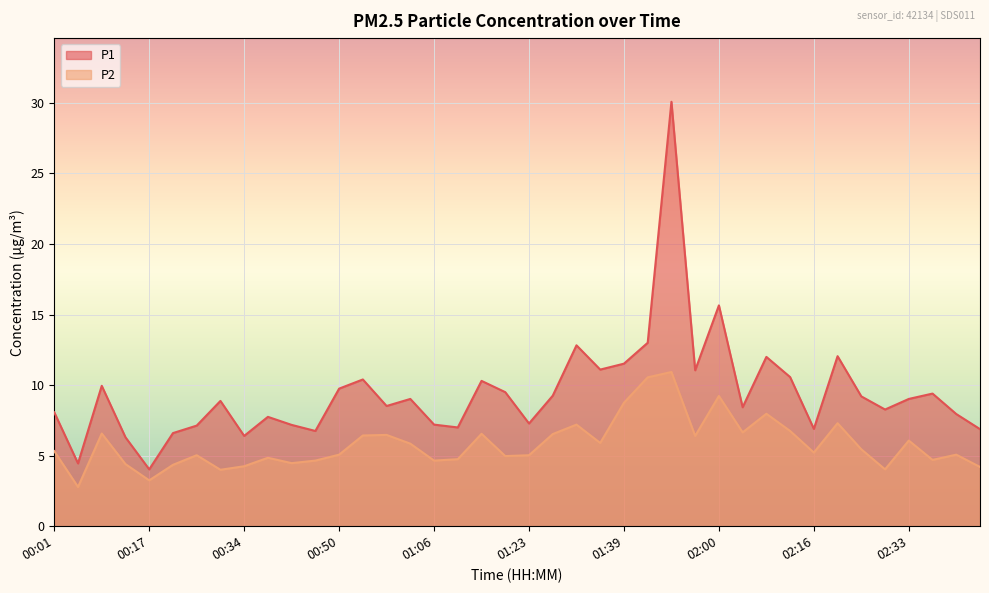

True or false: P2 has a value of 5.1 at 00:50.

True